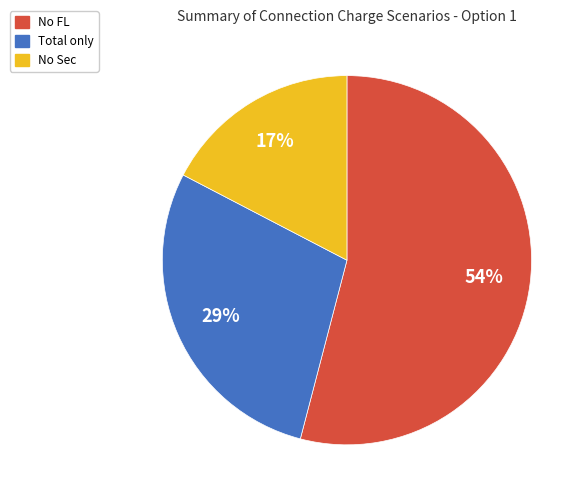

To the nearest percent, what is the average slice percentage?

33%